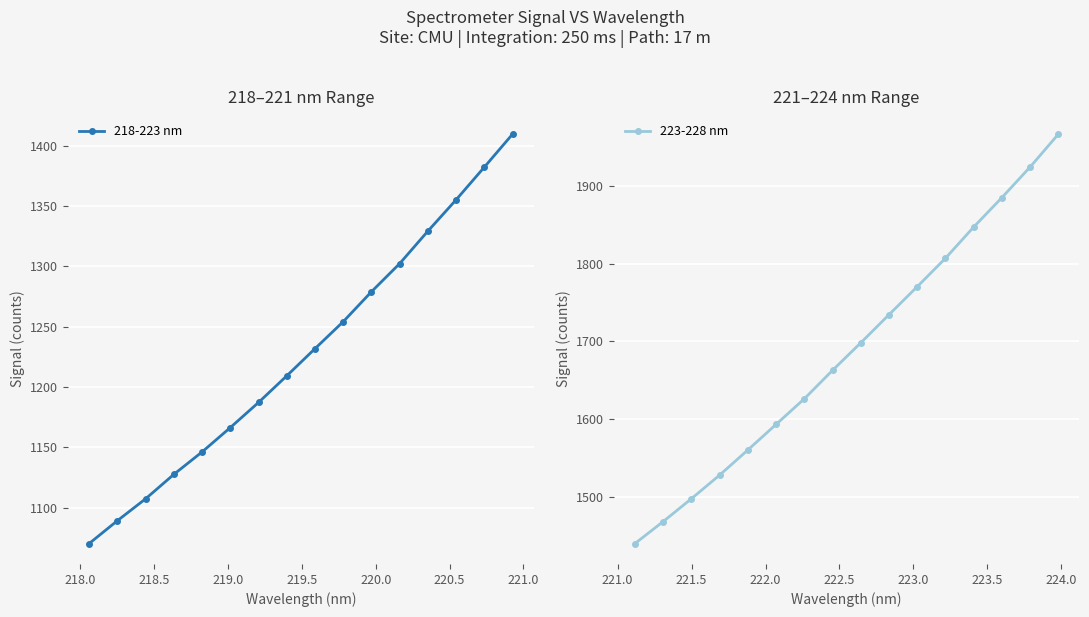

What is the lowest value of the 223-228 nm series?

1439.6